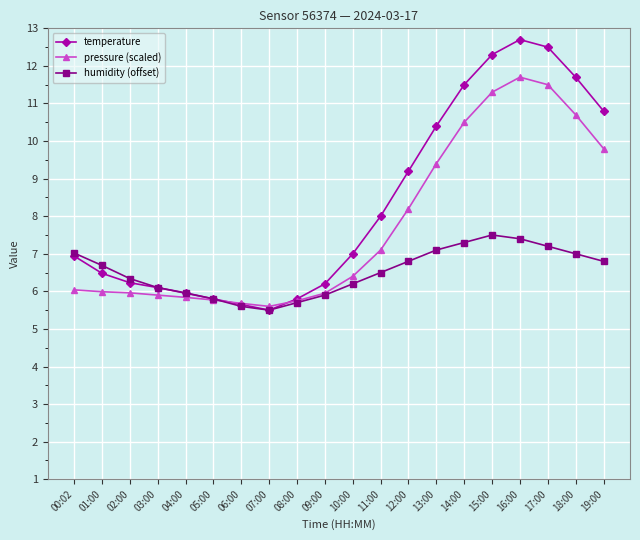

What is the maximum value for humidity (offset)?

7.5